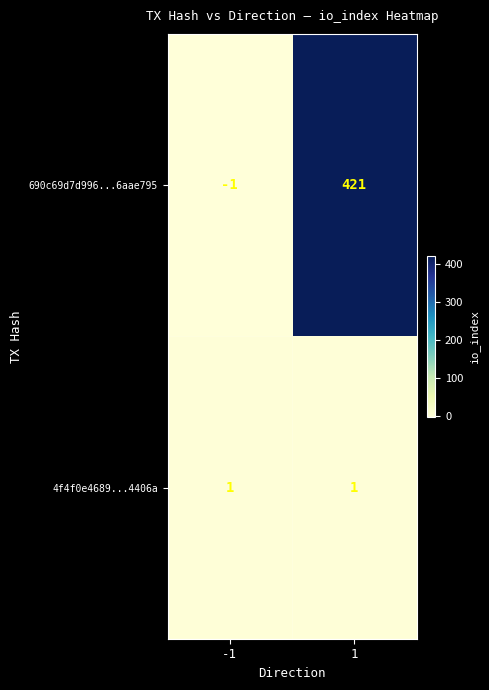

Reading left to right, transcribe all the data shown in this chart.

690c69d7d996...6aae795: -1	421
4f4f0e4689...4406a: 1	1